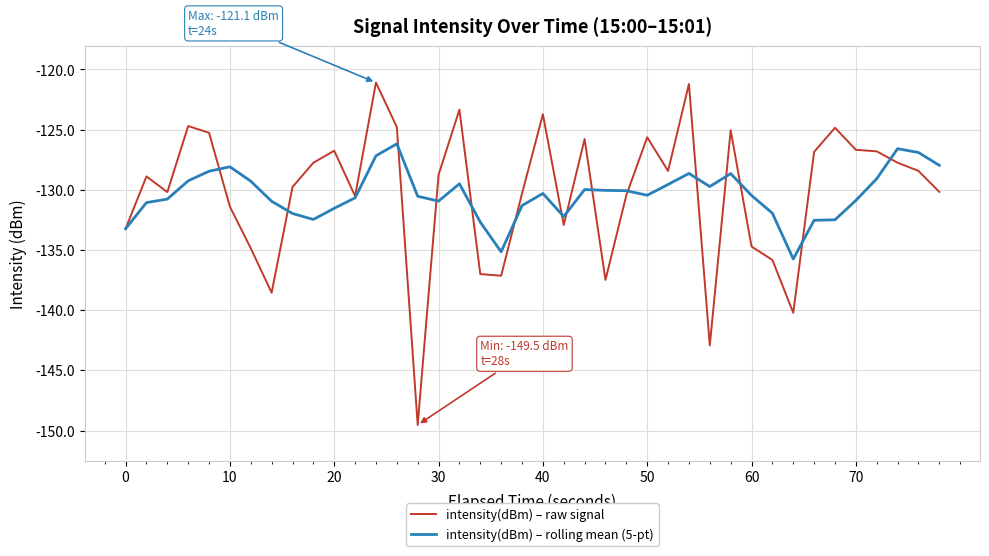

What is the highest value of the intensity(dBm) – raw signal series?

-121.1